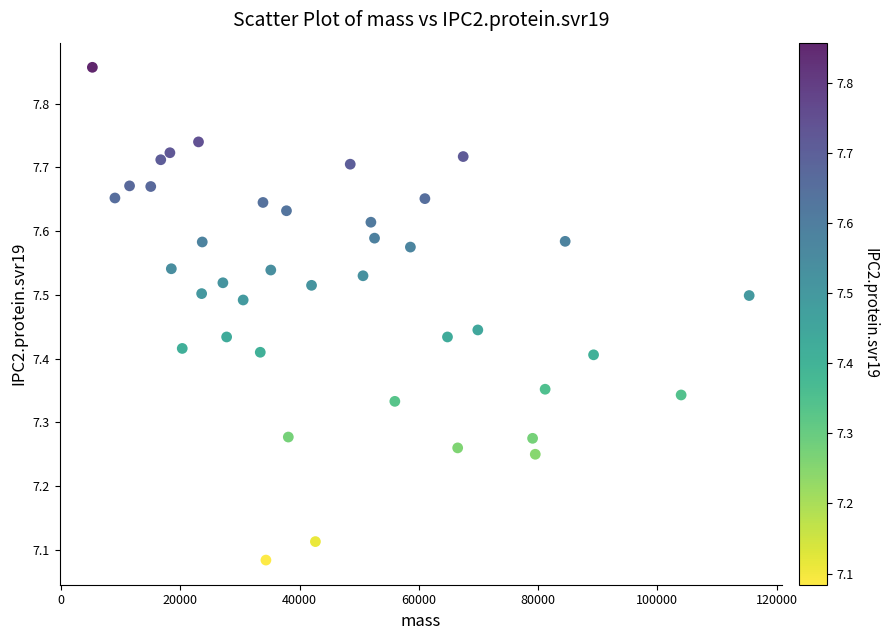

What is the range of X values (max minus min)?

110172.7